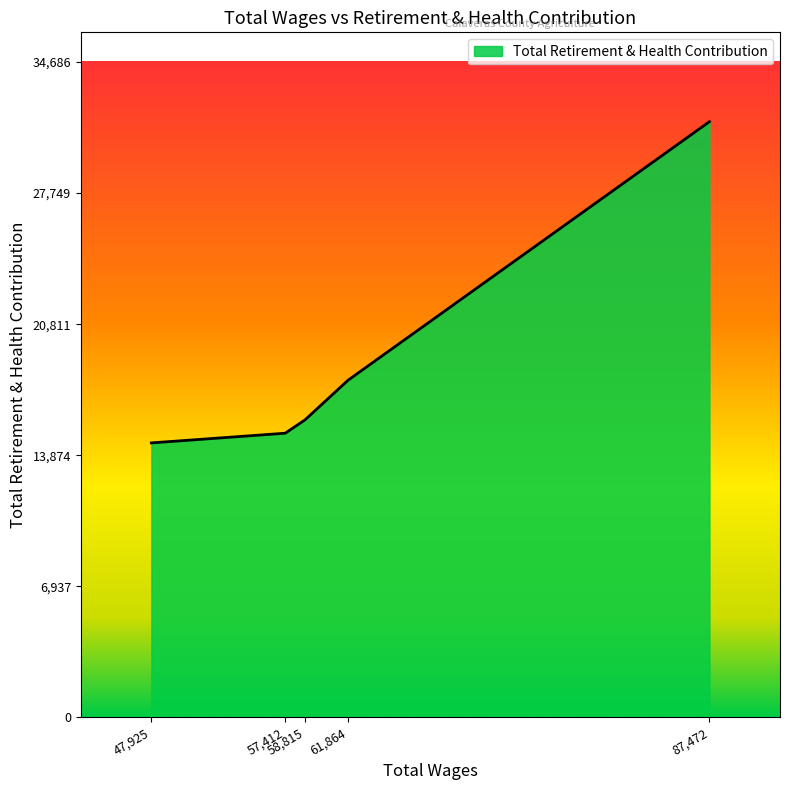

What is the difference between the second highest and second lowest values?

2806